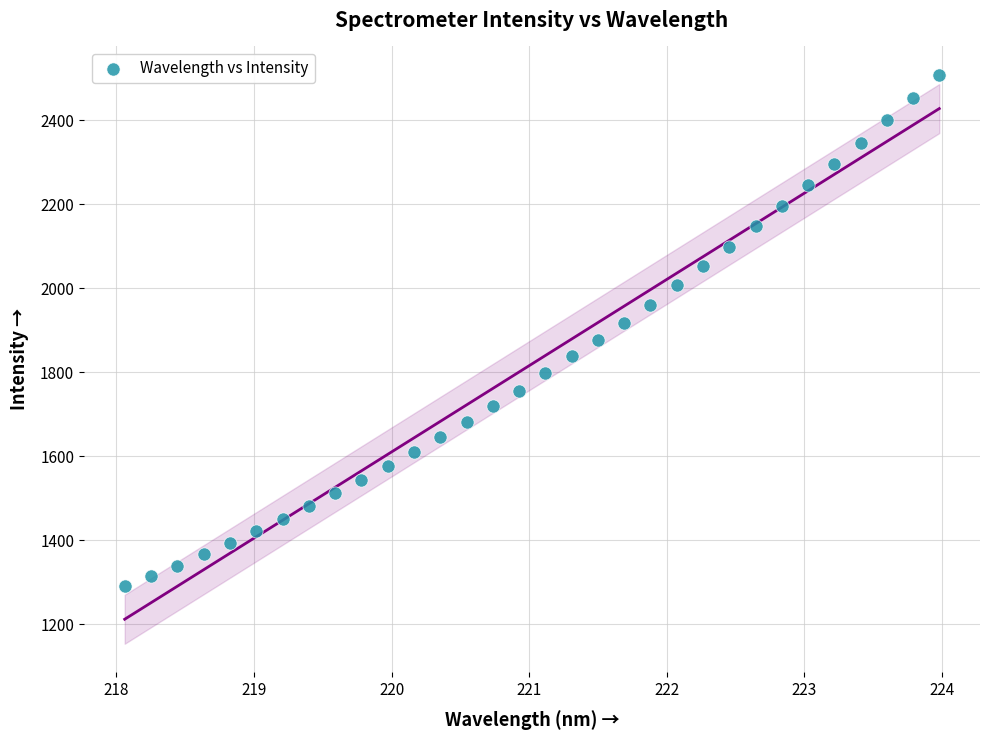

What is the range of Y values (max minus min)?

1218.0